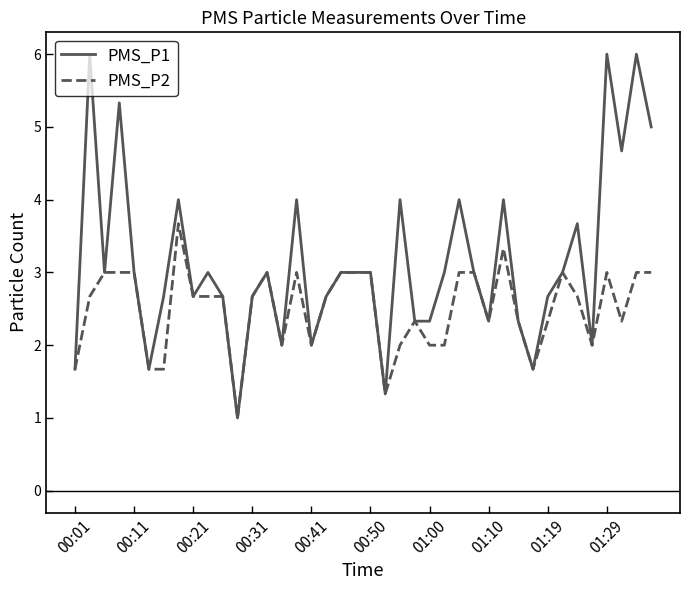

List the series in order of their peak value, highest first.

PMS_P1, PMS_P2